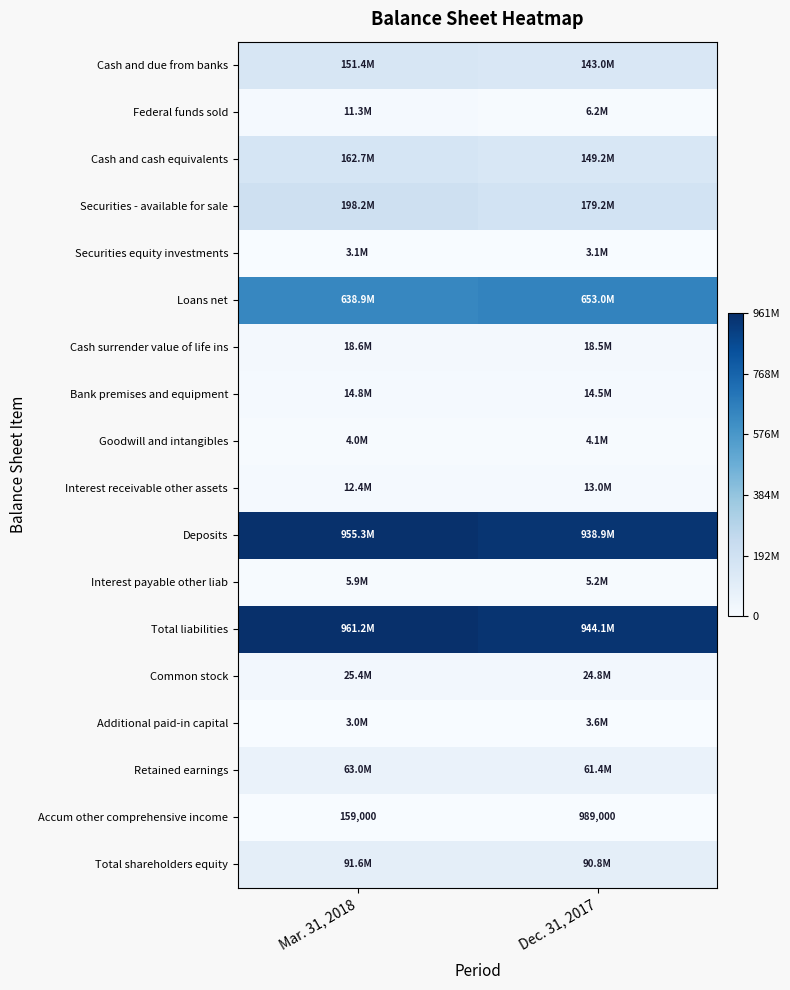

Which category has the highest value across all series?

Mar. 31, 2018